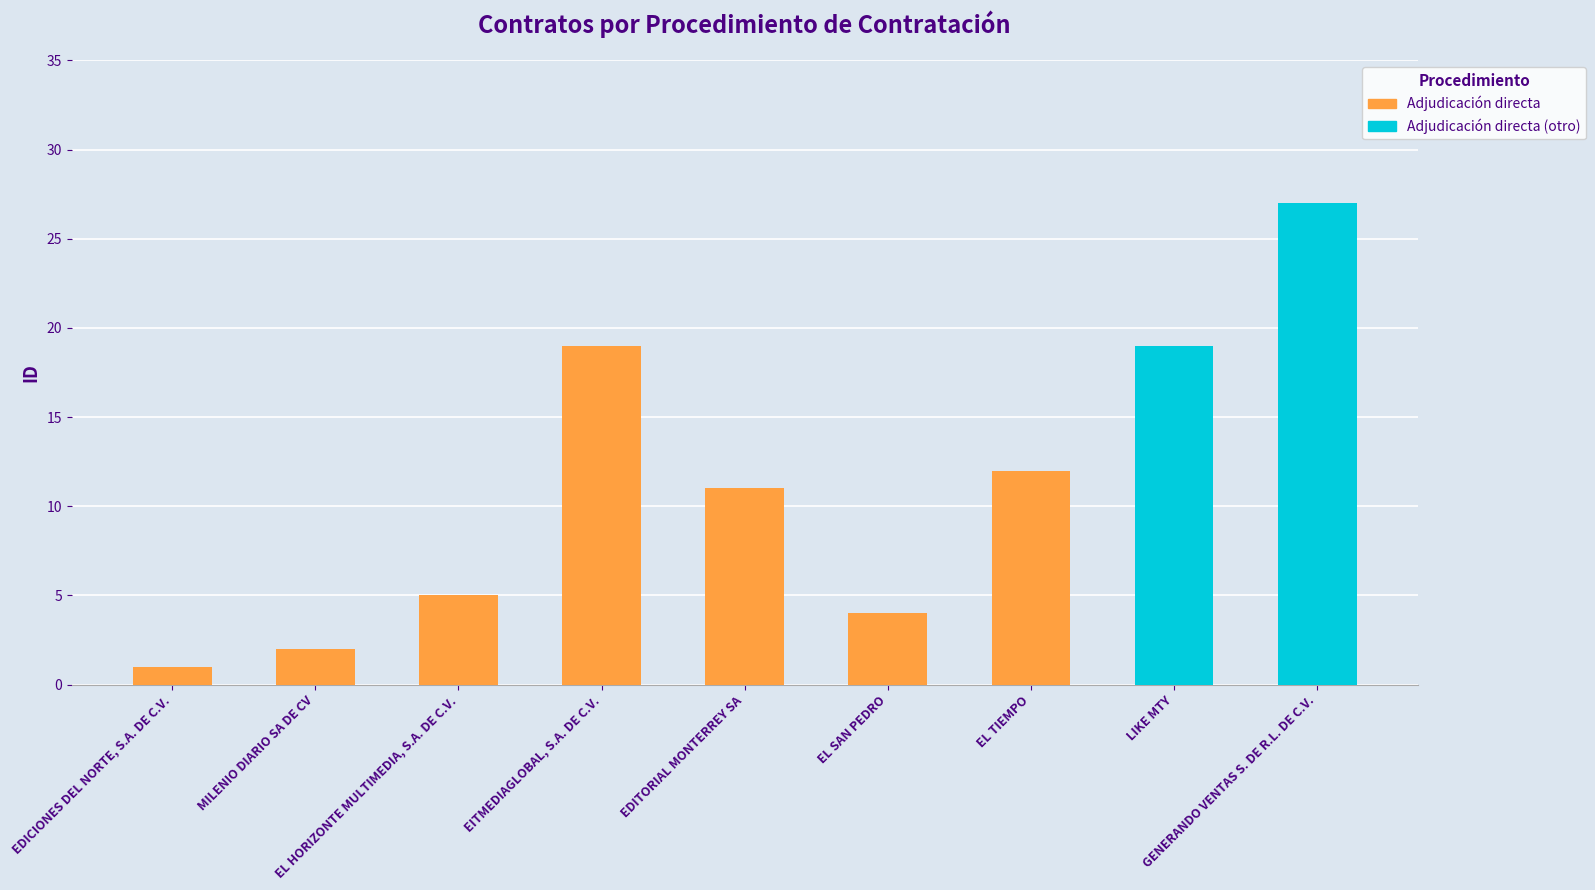

List the labels in order of value, smallest first.

EDICIONES DEL NORTE, S.A. DE C.V., MILENIO DIARIO SA DE CV, EL SAN PEDRO, EL HORIZONTE MULTIMEDIA, S.A. DE C.V., EDITORIAL MONTERREY SA, EL TIEMPO, EITMEDIAGLOBAL, S.A. DE C.V., LIKE MTY, GENERANDO VENTAS S. DE R.L. DE C.V.